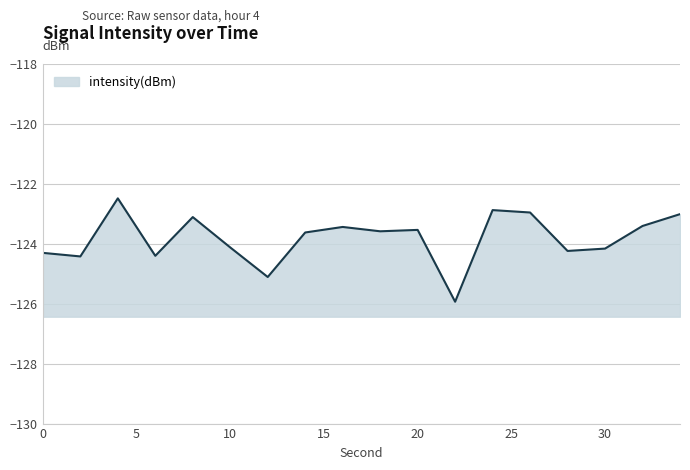

List the labels in order of value, smallest first.

22, 12, 2, 6, 0, 28, 30, 10, 14, 18, 20, 16, 32, 8, 34, 26, 24, 4